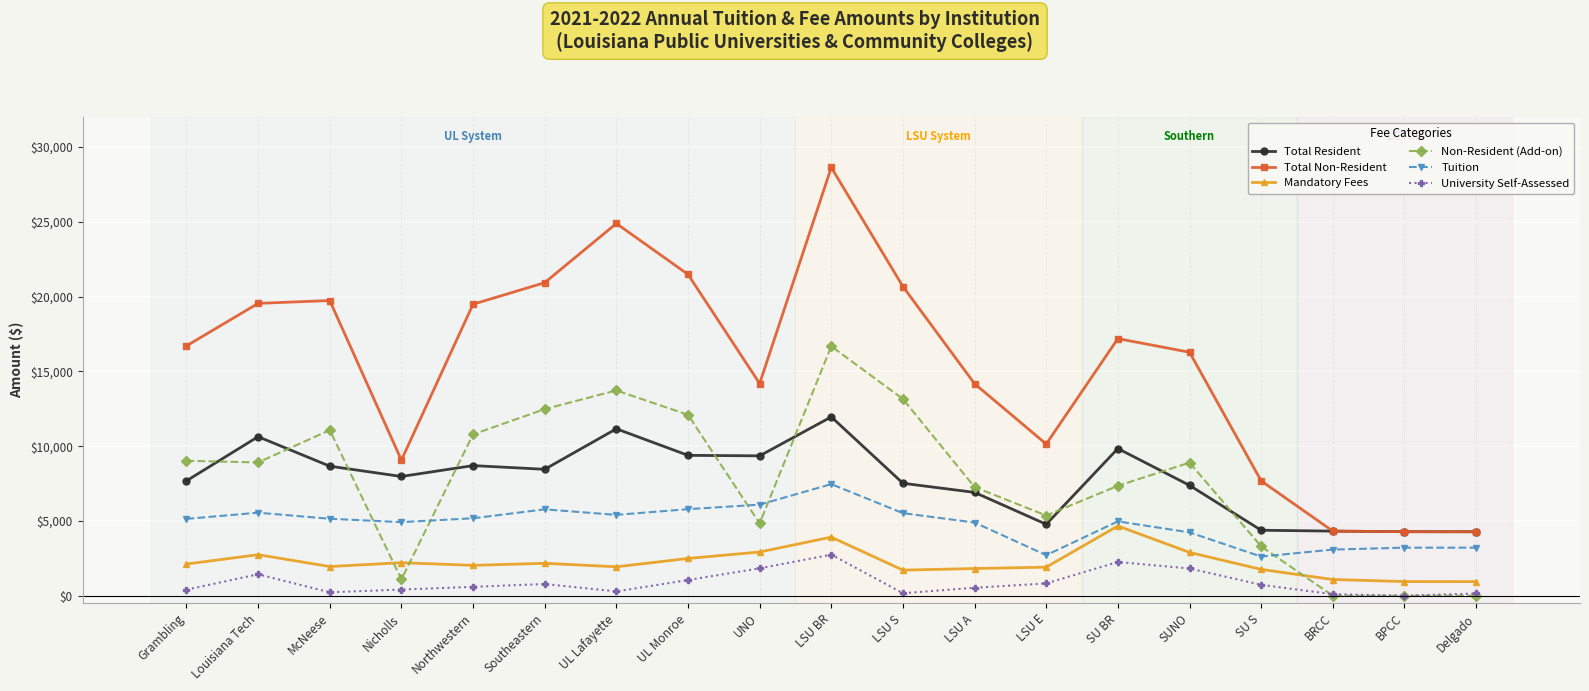

What is the minimum value for Mandatory Fees?

944.0